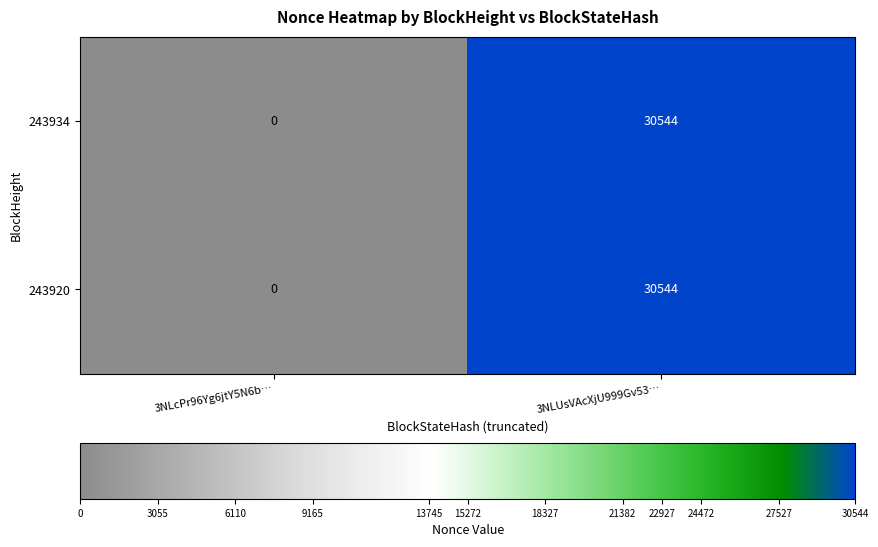

At which label does 243934 reach its minimum?

3NLcPr96Yg6jtY5N6b…